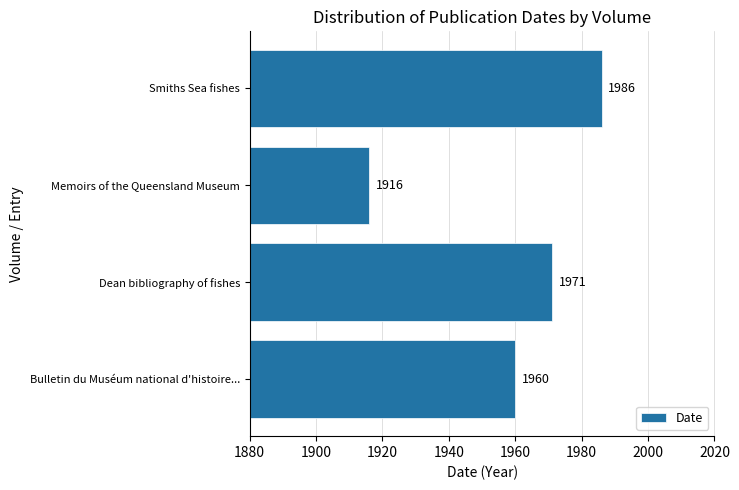

The value at Bulletin du Muséum national d'histoire... is 3510. True or false?

False